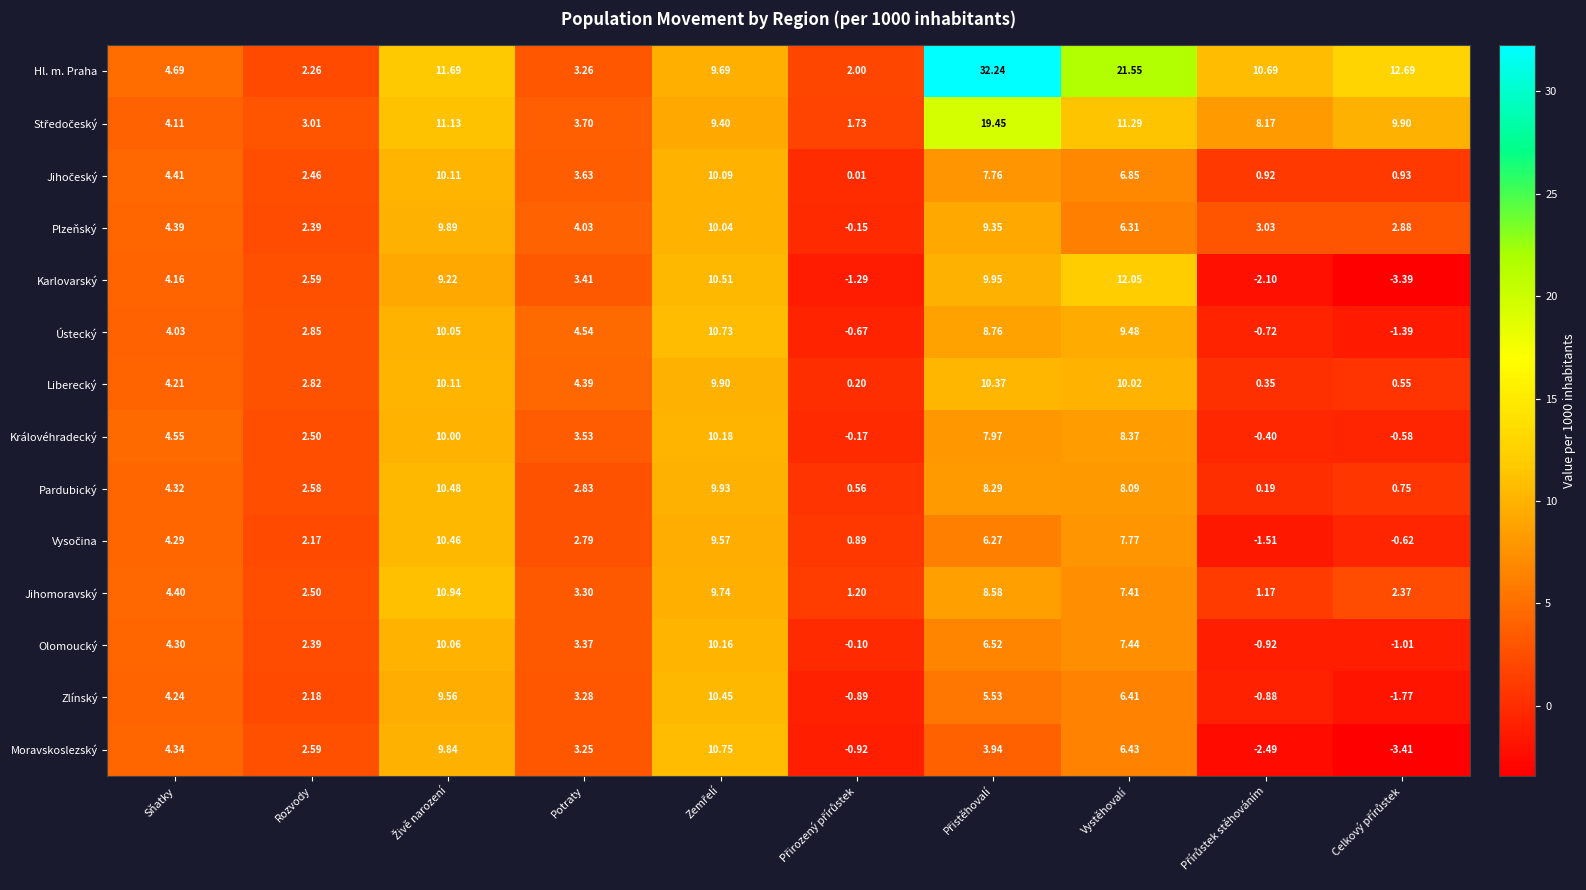

Which series has the largest total across all categories?

Hl. m. Praha